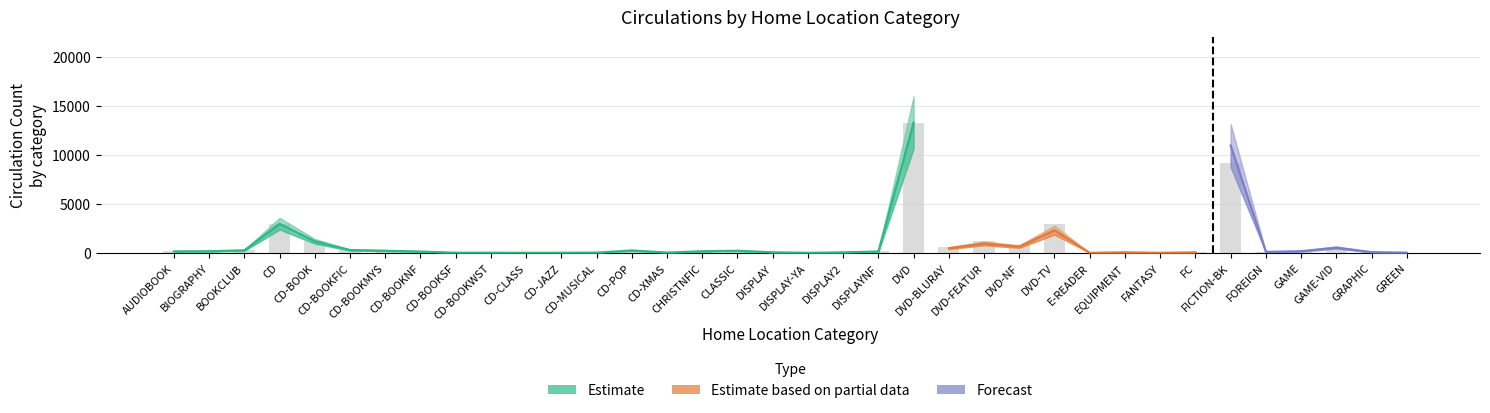

What is the label of the 5th bar from the left?

CD-BOOK